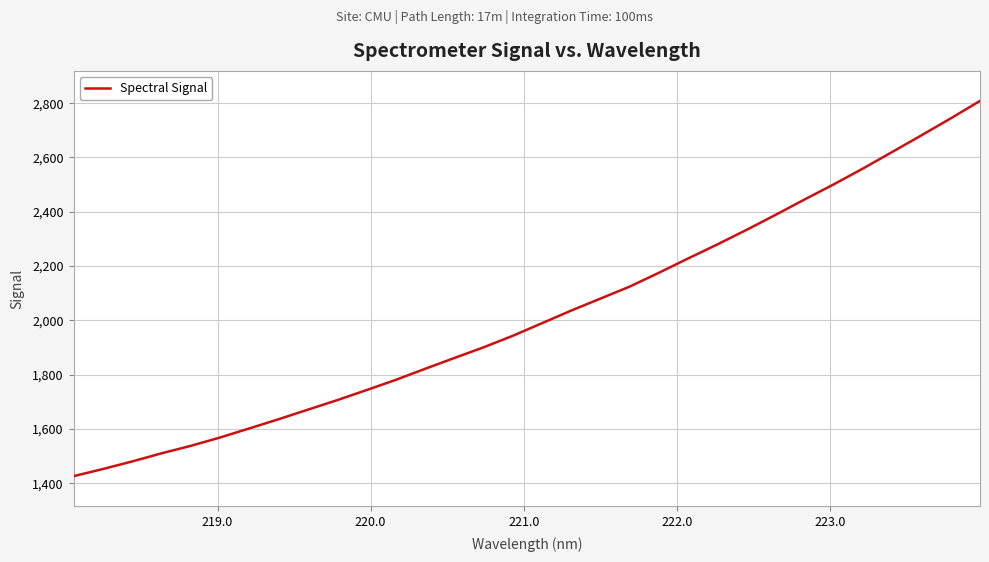

What is the maximum value shown in the chart?

2808.4